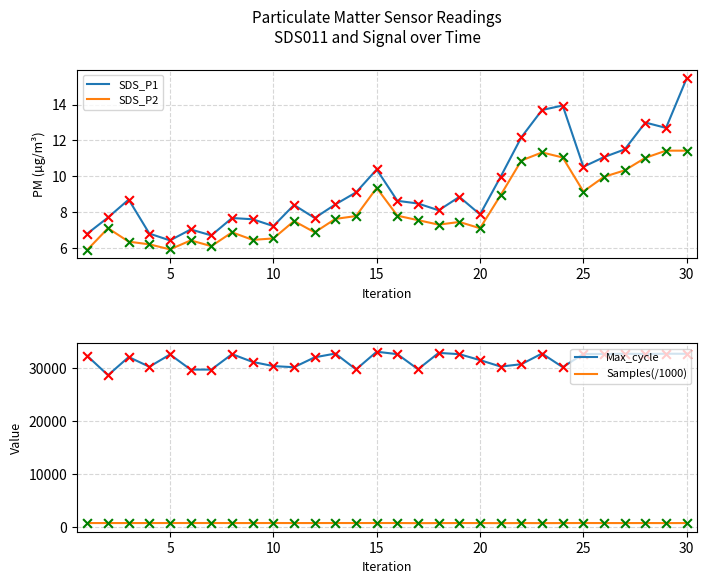

True or false: SDS_P1 and SDS_P2 cross at least once.

False